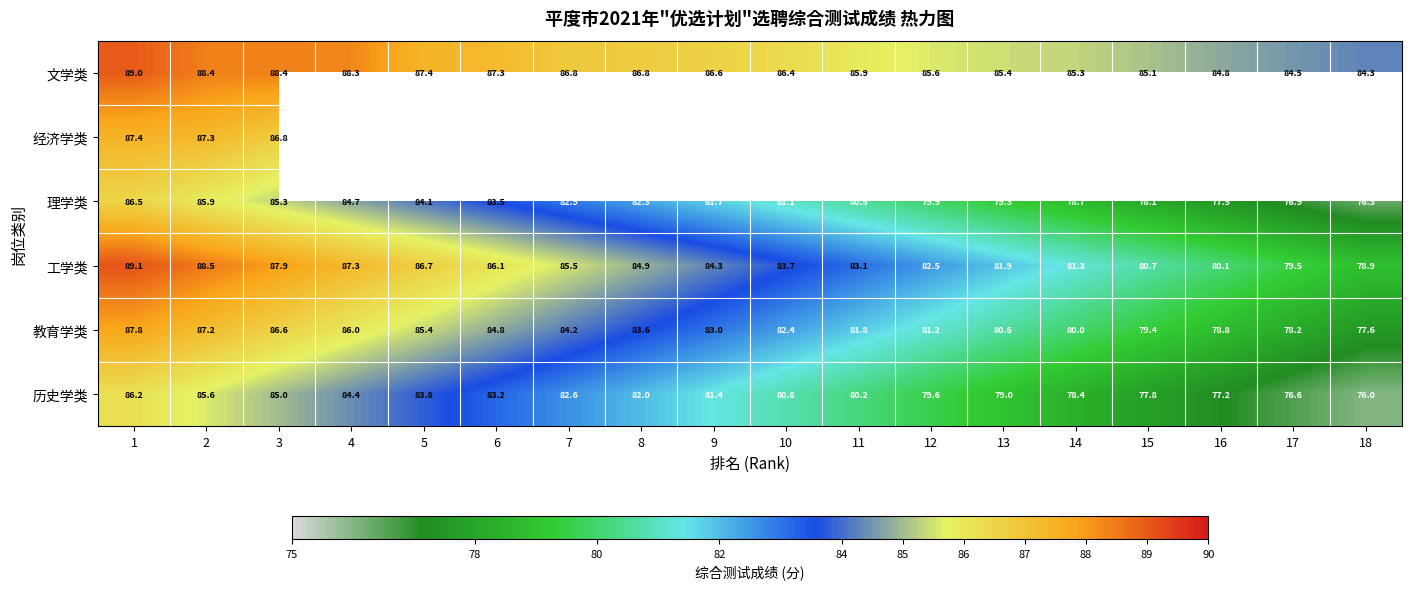

Is the value of 教育学类 at 2 greater than the value of 历史学类 at 5?

Yes